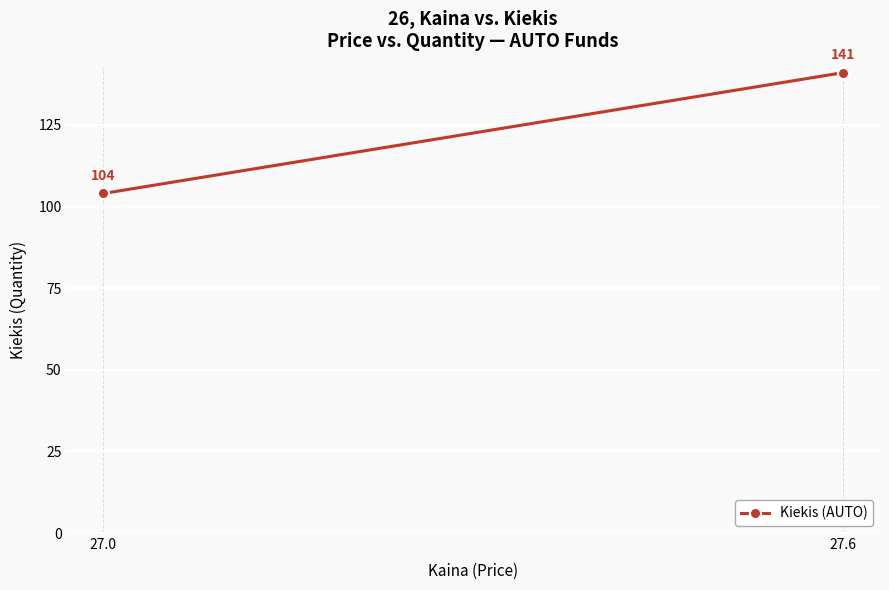

Count the values in the range 104 to 141.

2